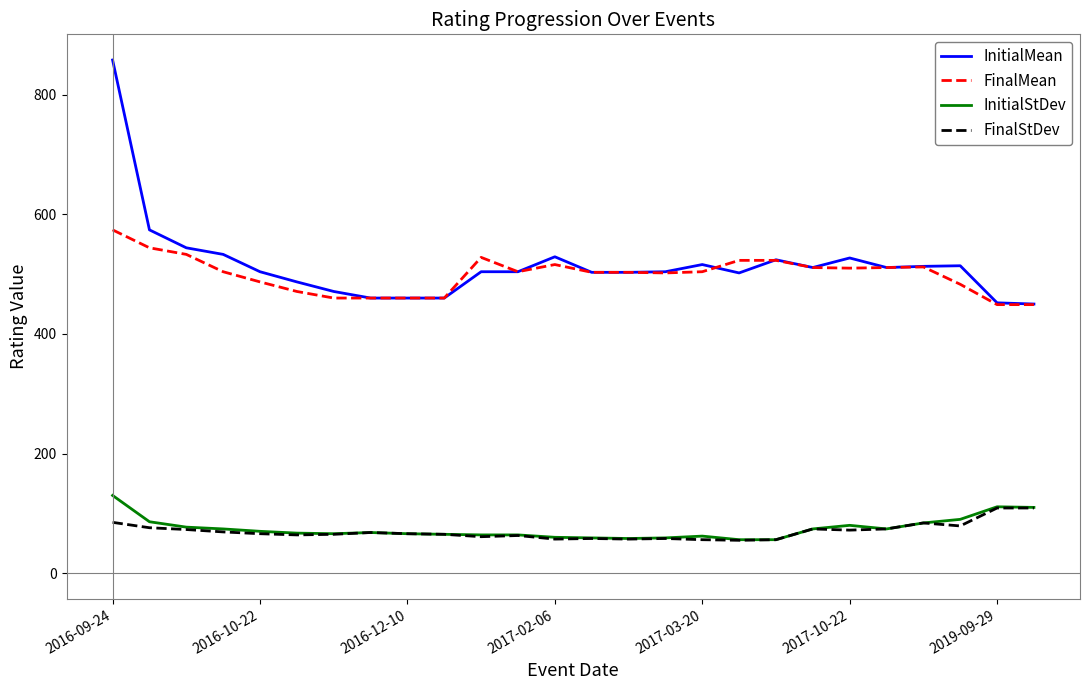

True or false: InitialStDev and FinalMean intersect in this chart.

False